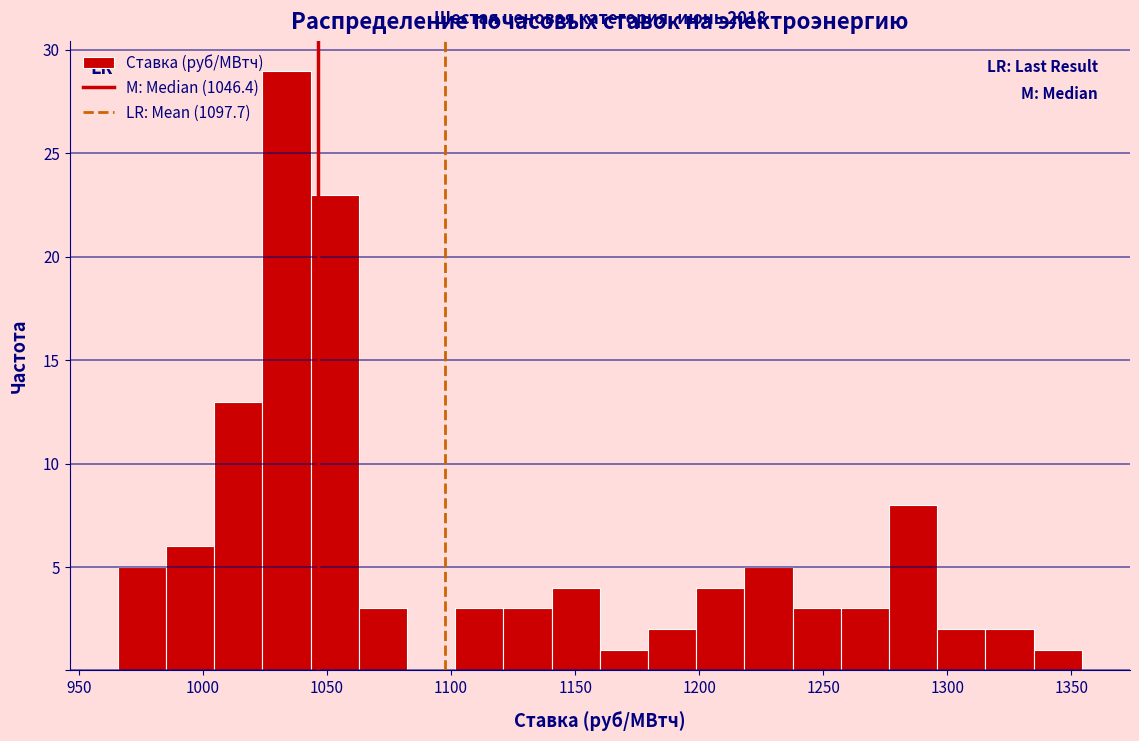

Read against the x-axis, roughly where is the centre of the tallest bar?

1035